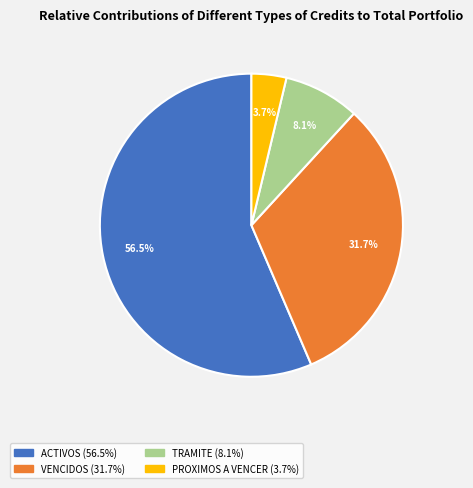

Does VENCIDOS represent more than half of the total?

No